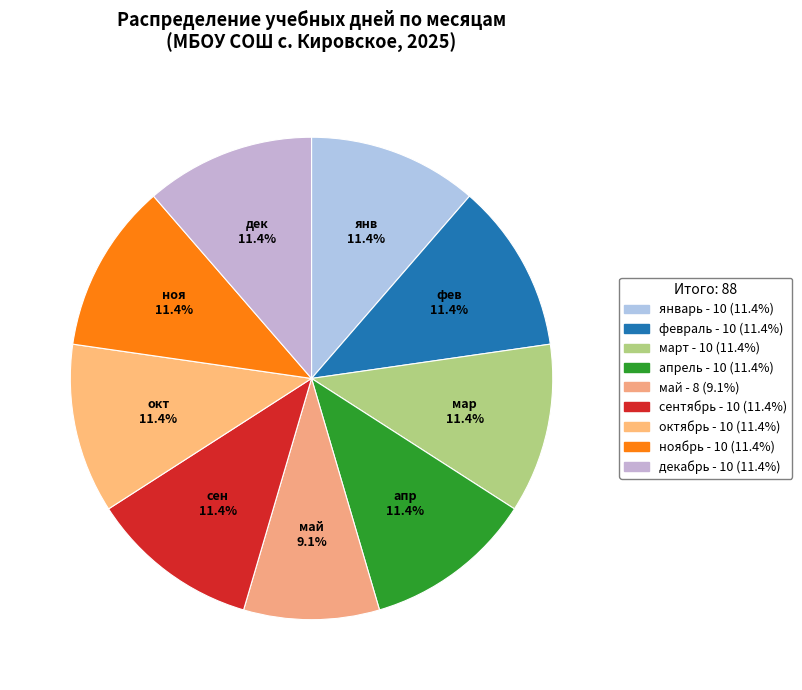

Which slice is the largest?

январь